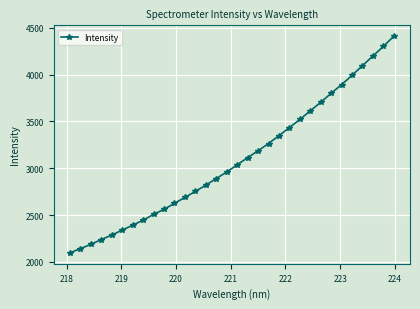

How many lines are shown in the chart?

1